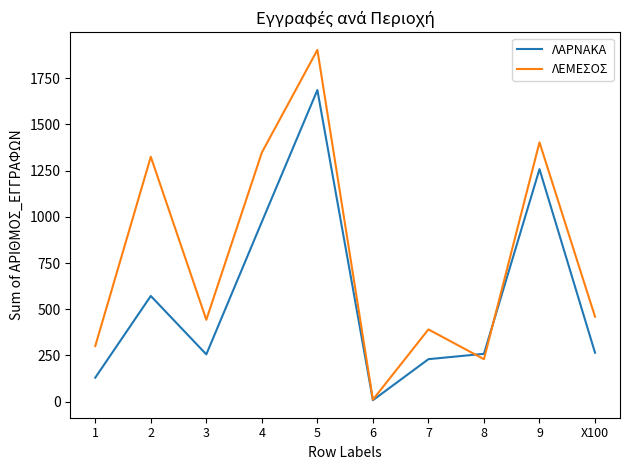

What is the average value of the ΛΕΜΕΣΟΣ series?

782